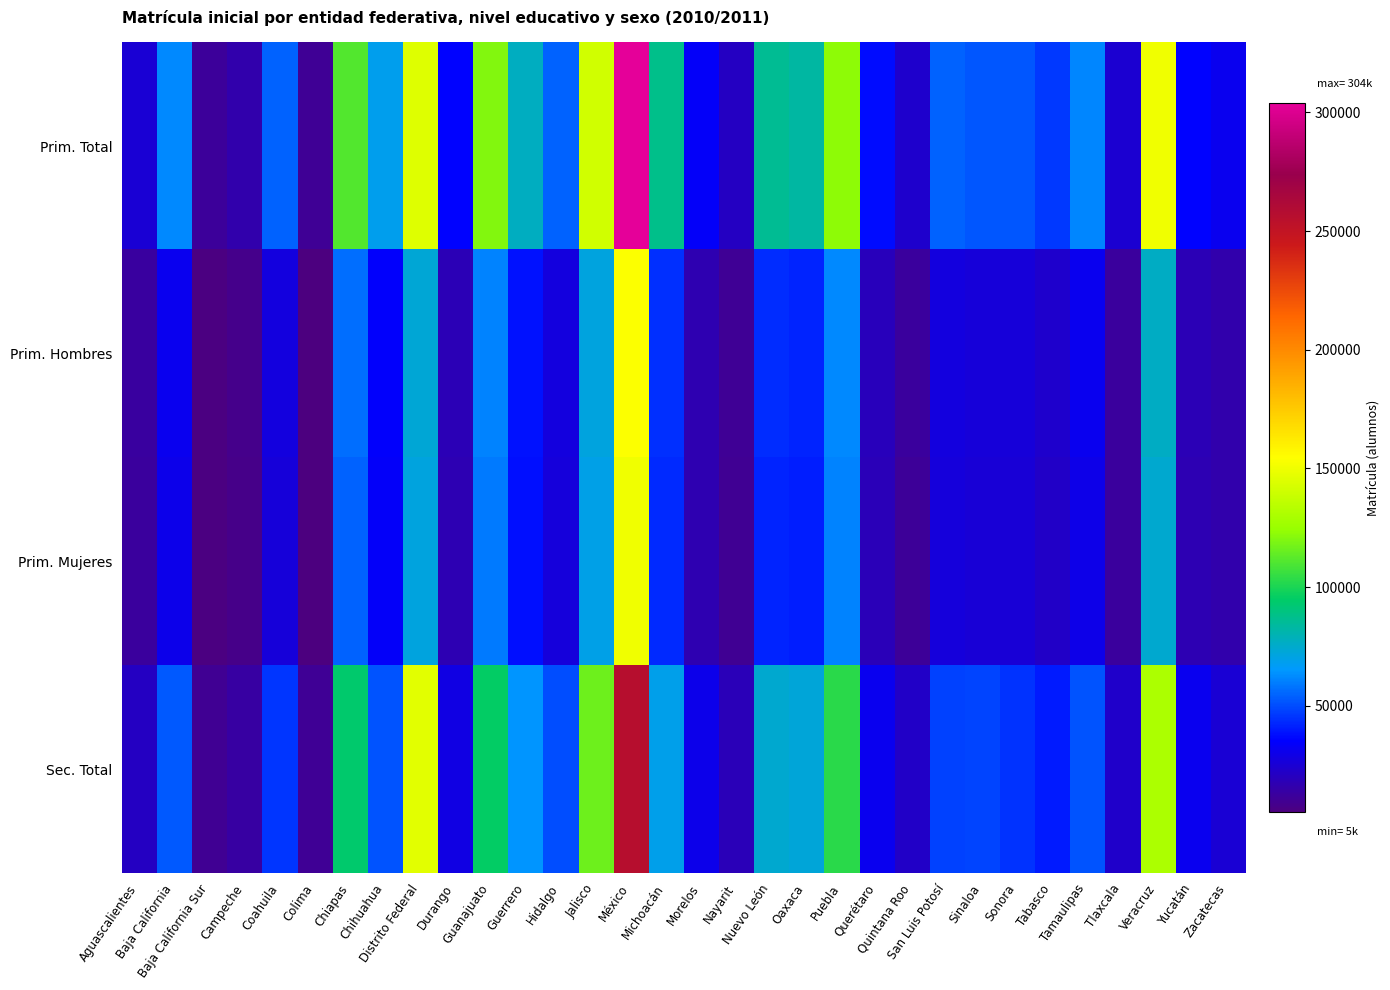

Rank the series at Chihuahua from lowest to highest value.

Prim. Mujeres, Prim. Hombres, Sec. Total, Prim. Total